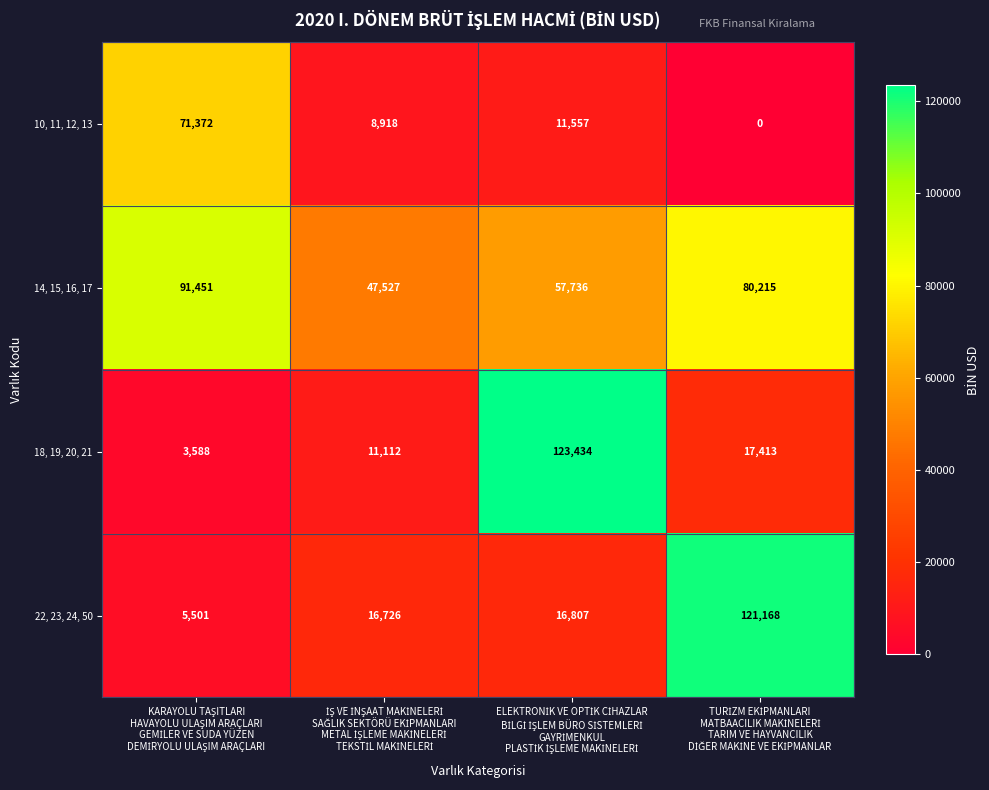

Which series has the widest spread of values?

18, 19, 20, 21